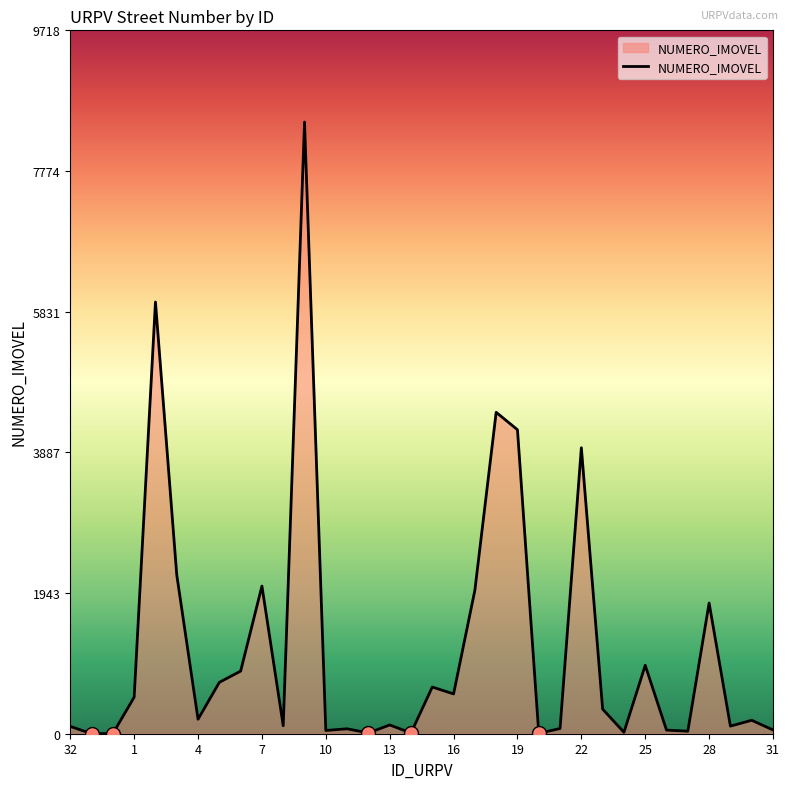

What is the smallest value displayed?

1